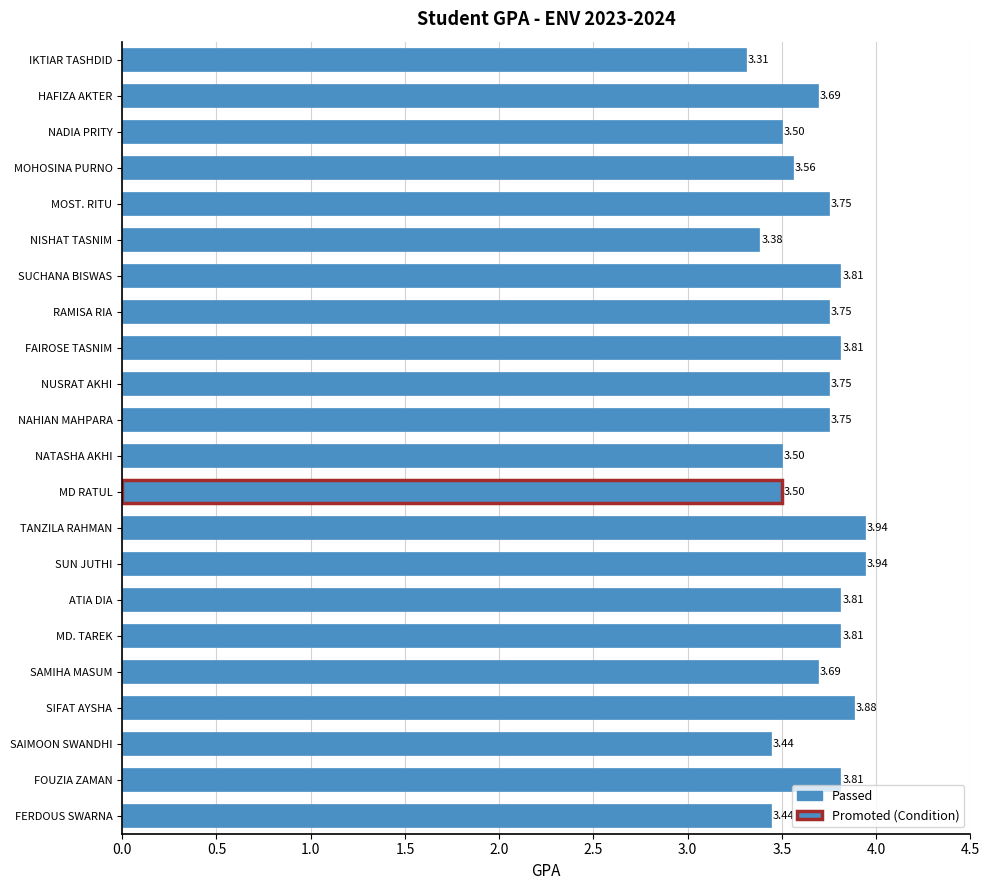

What is the sum of the values at MD RATUL and ATIA DIA?

7.3